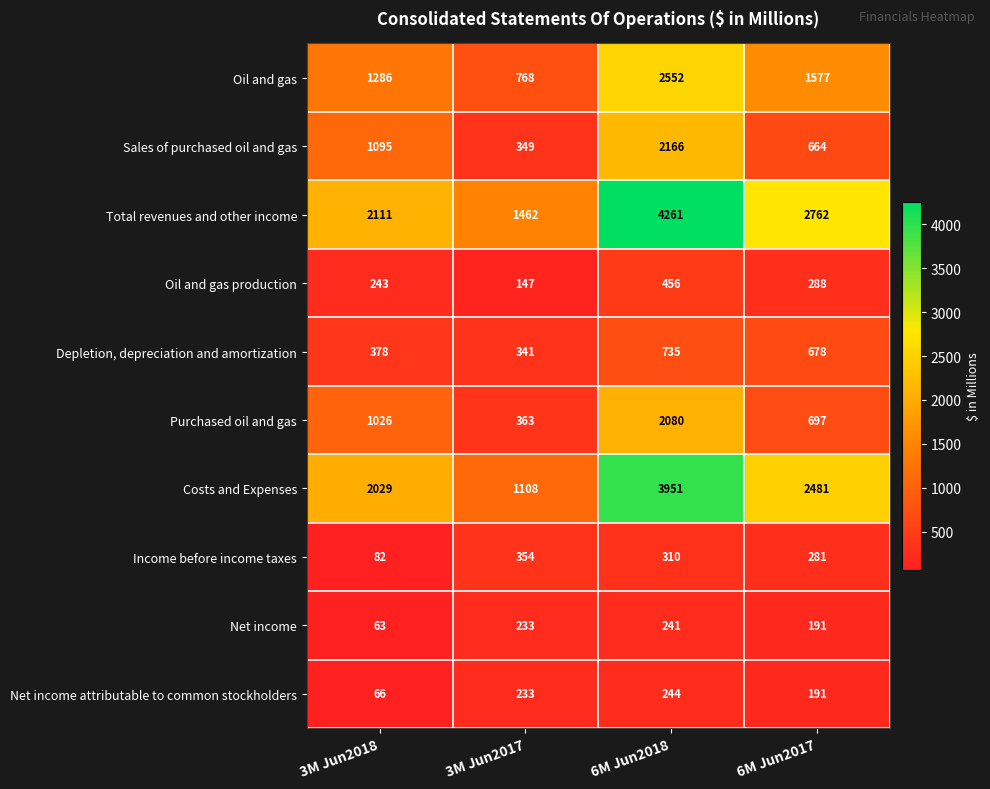

What is the difference between the Depletion, depreciation and amortization values at 3M Jun2018 and 3M Jun2017?

37